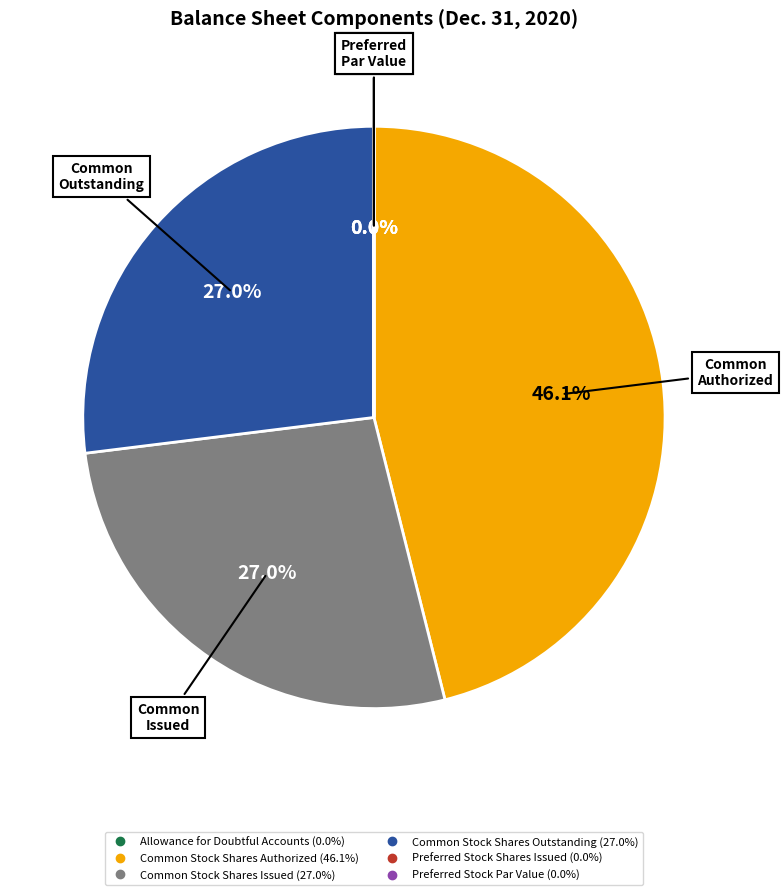

Combined, what portion of the pie is Common Stock Shares Outstanding and Common Stock Shares Authorized?

73.0%